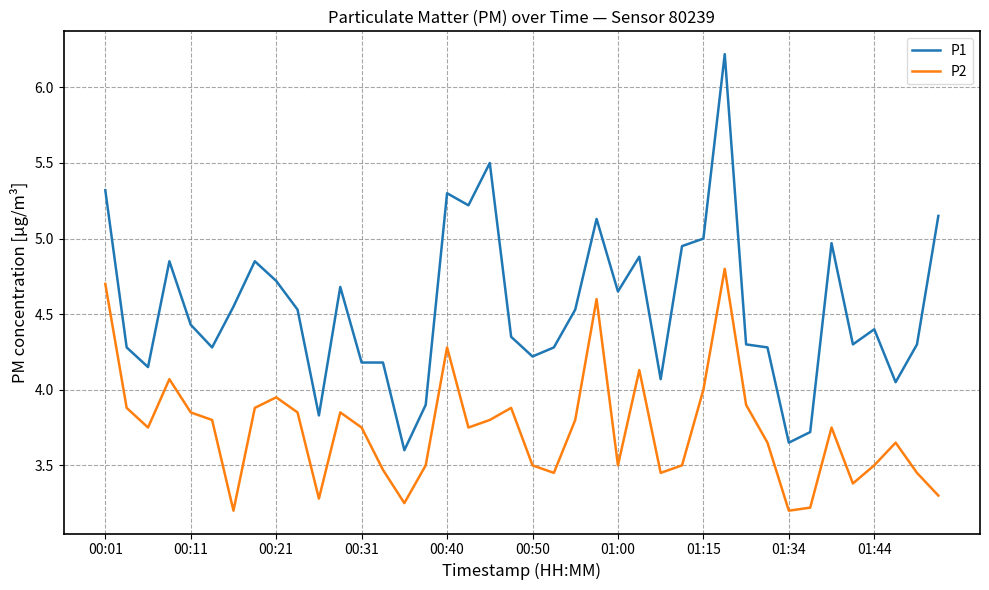

Which series has the largest total across all categories?

P1